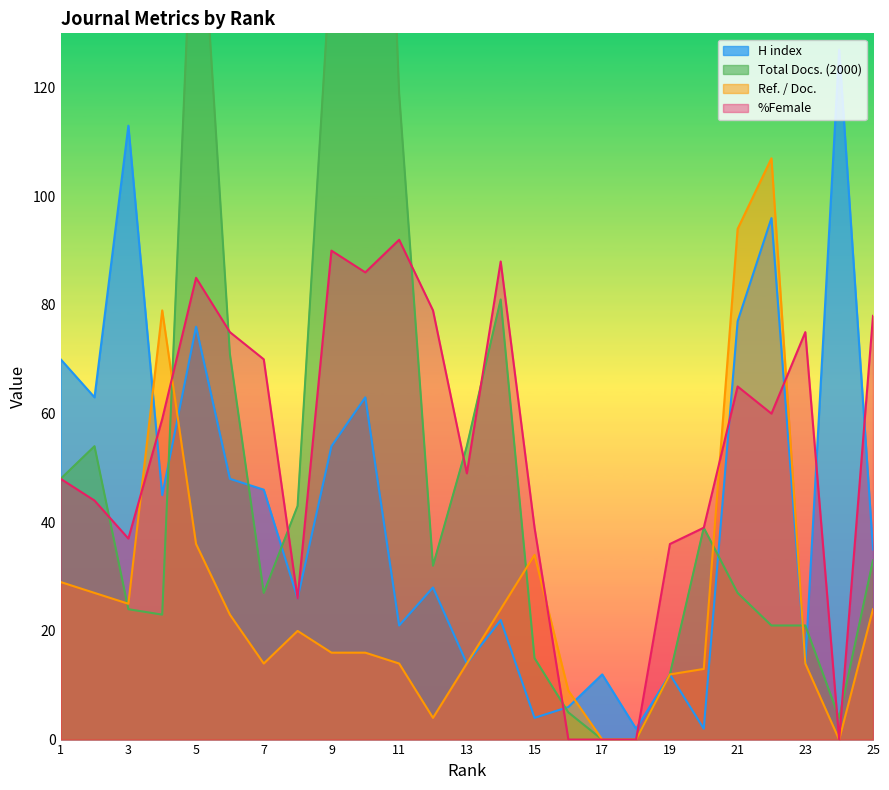

How many lines are shown in the chart?

4